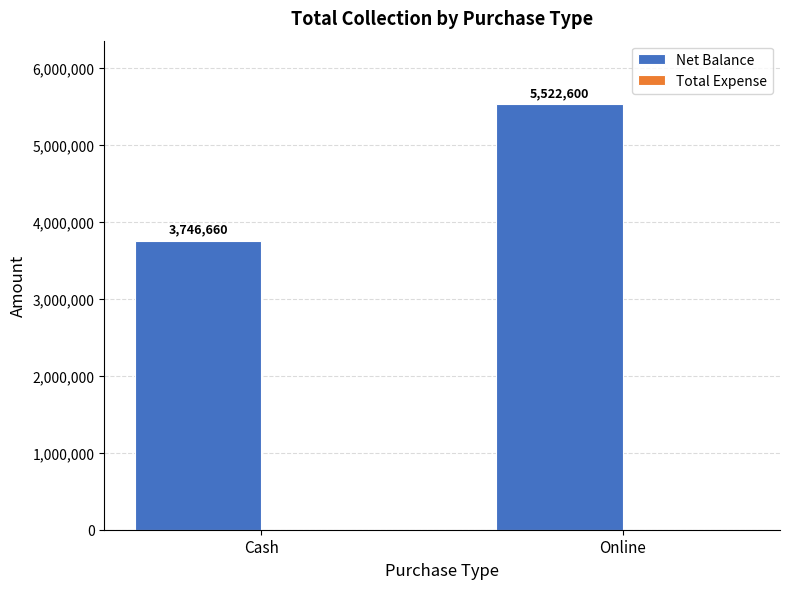

Does the chart contain any negative values?

No